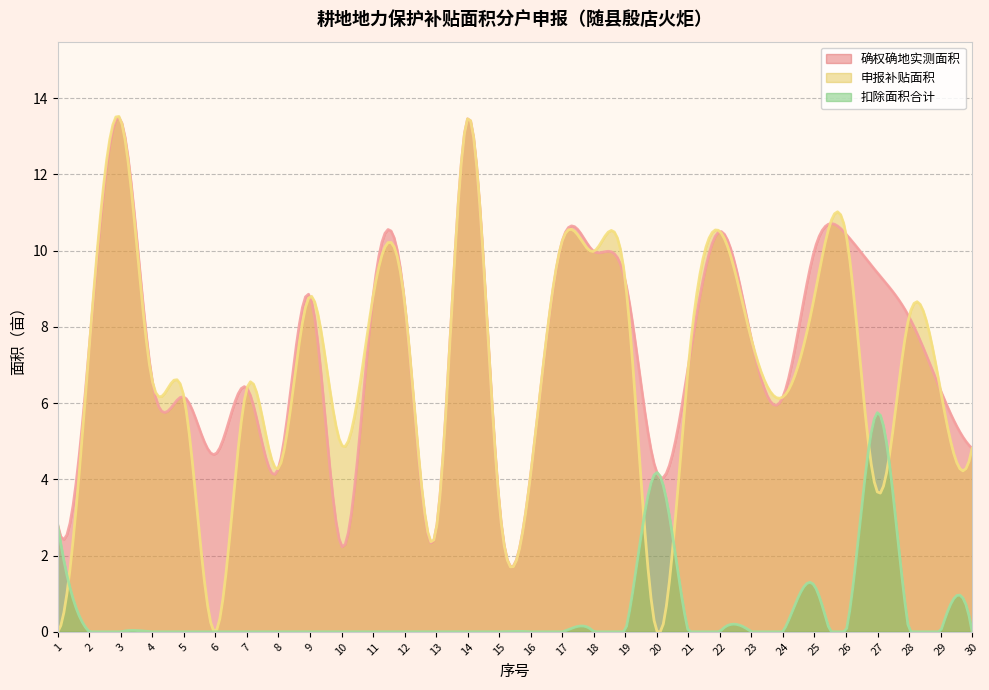

True or false: 扣除面积合计 has more than 0 points higher than both neighbors.

True